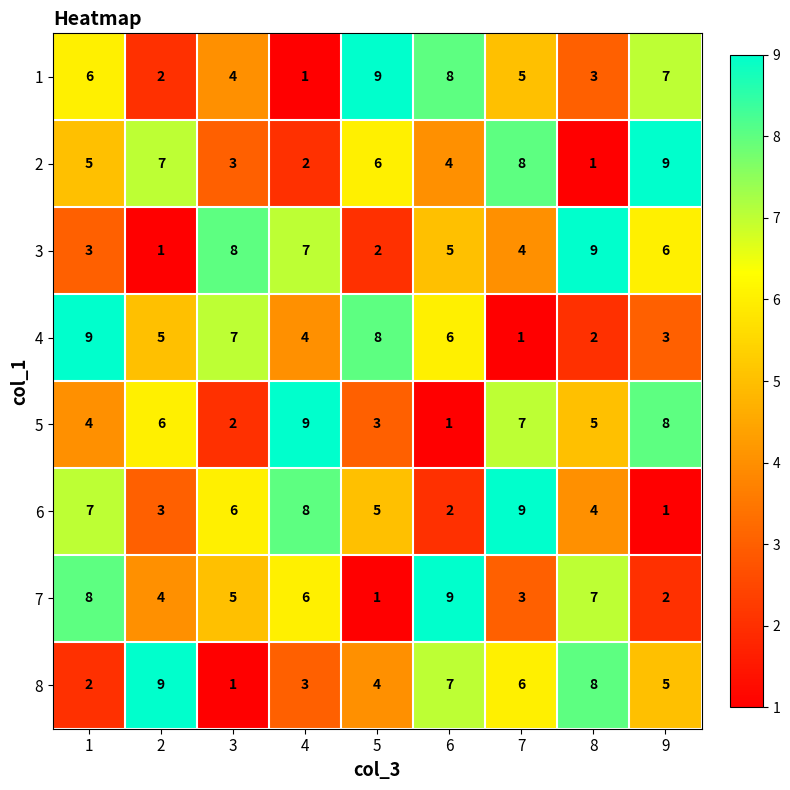

What is the highest value of the 6 series?

9